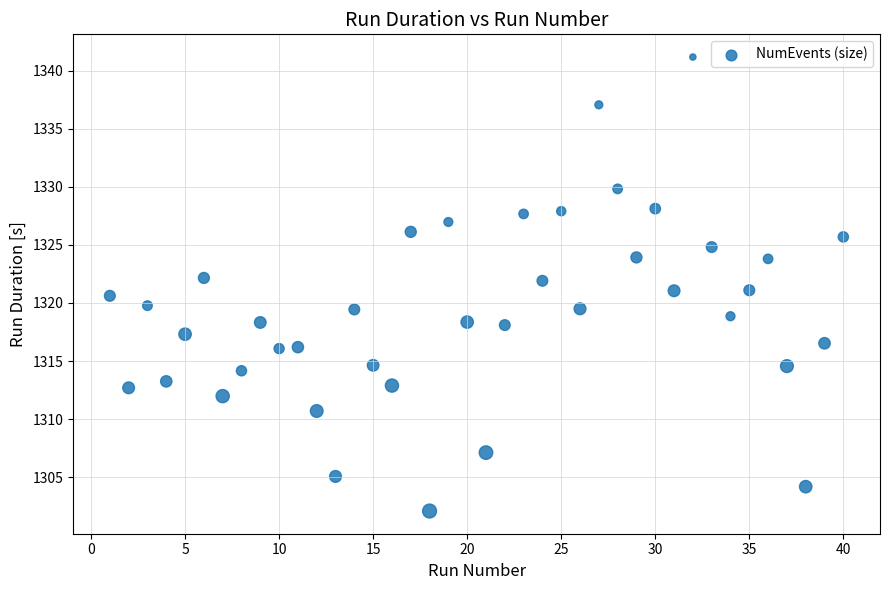

What is the range of Y values (max minus min)?

39.1